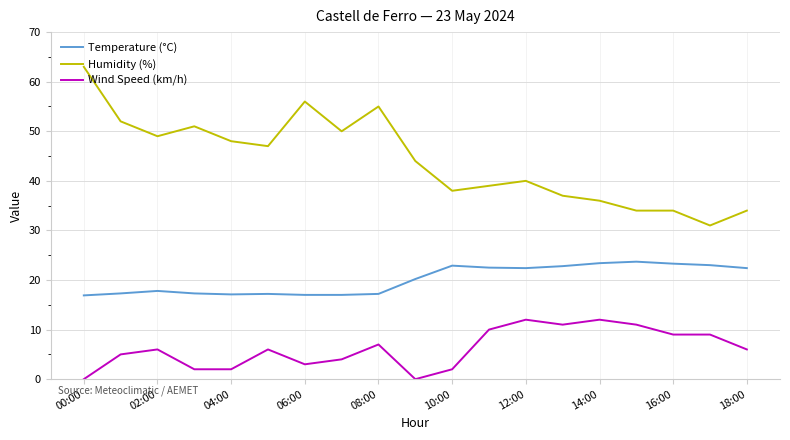

True or false: Temperature (°C) and Wind Speed (km/h) intersect in this chart.

False